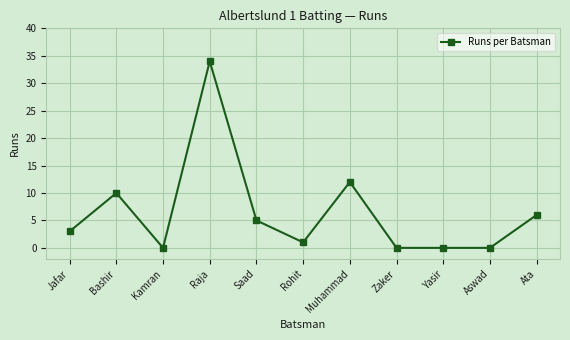

How many categories are shown in the chart?

11